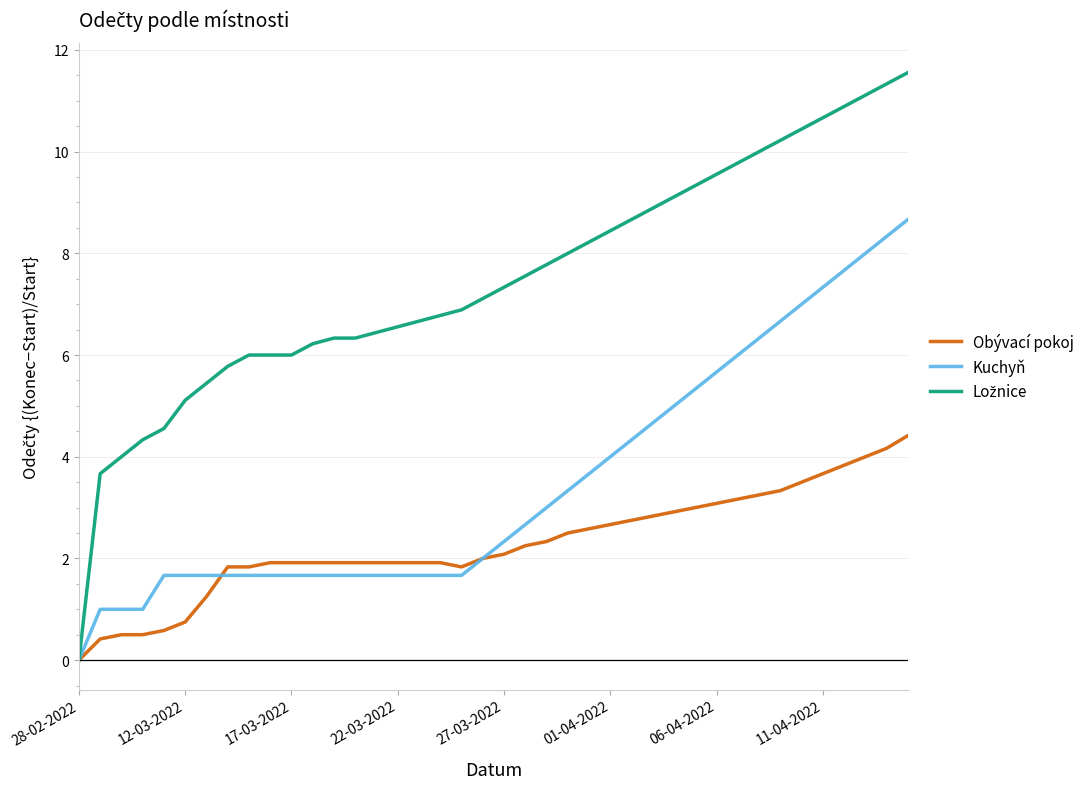

At how many categories does at least one series exceed 11?

3